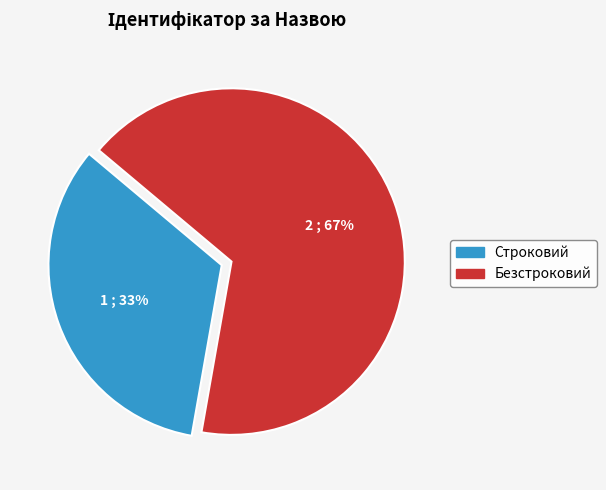

Rank the categories by value from highest to lowest.

Безстроковий, Строковий